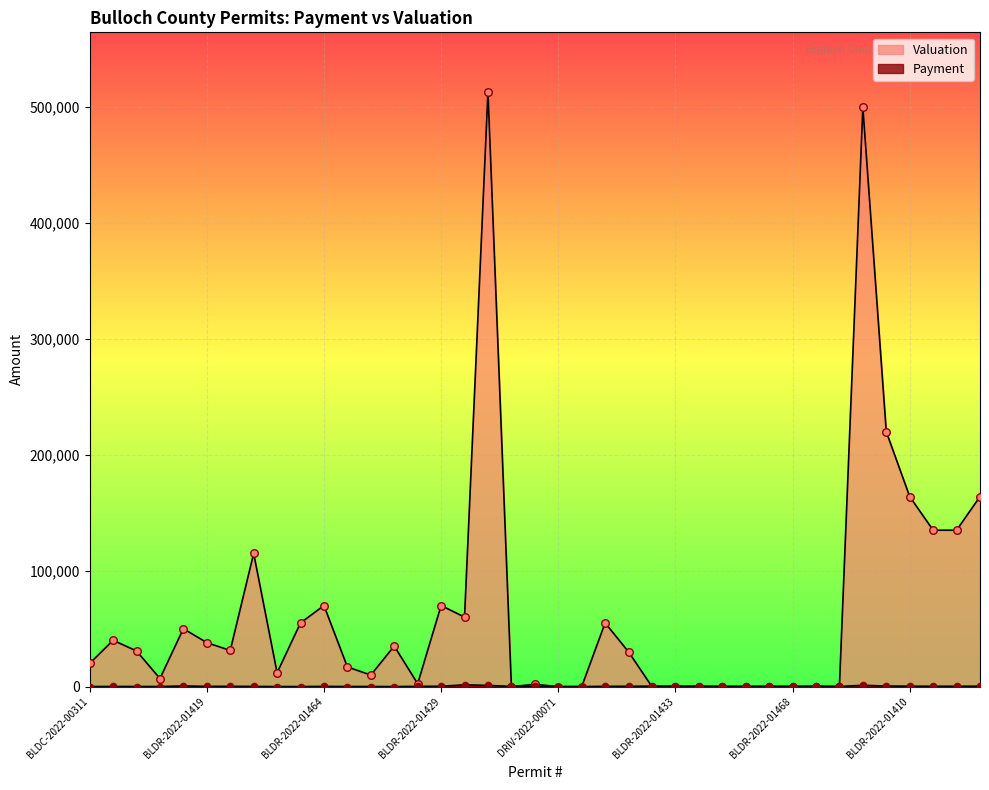

Is the value of Payment at BLDR-2022-01423 greater than the value of Valuation at BLDR-2022-01466?

No